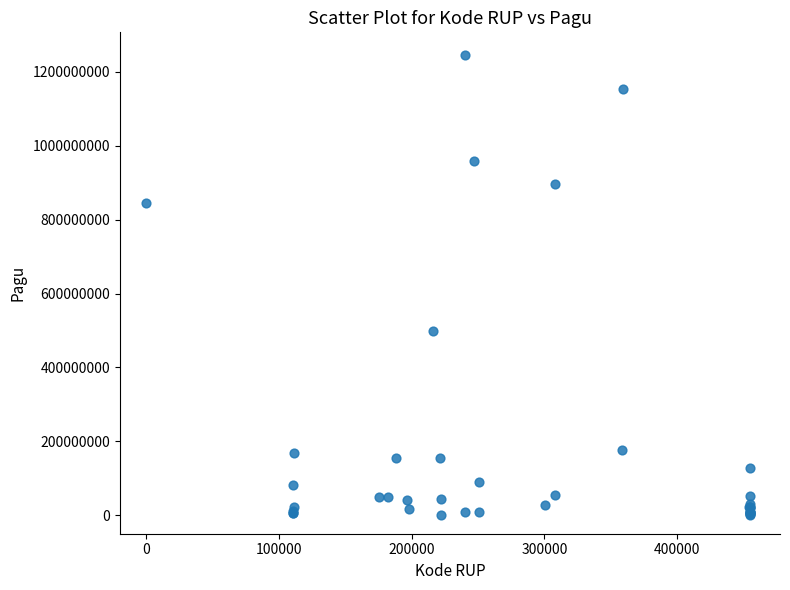

What Y value in the scatter plot is closest to 622840000?

499932000